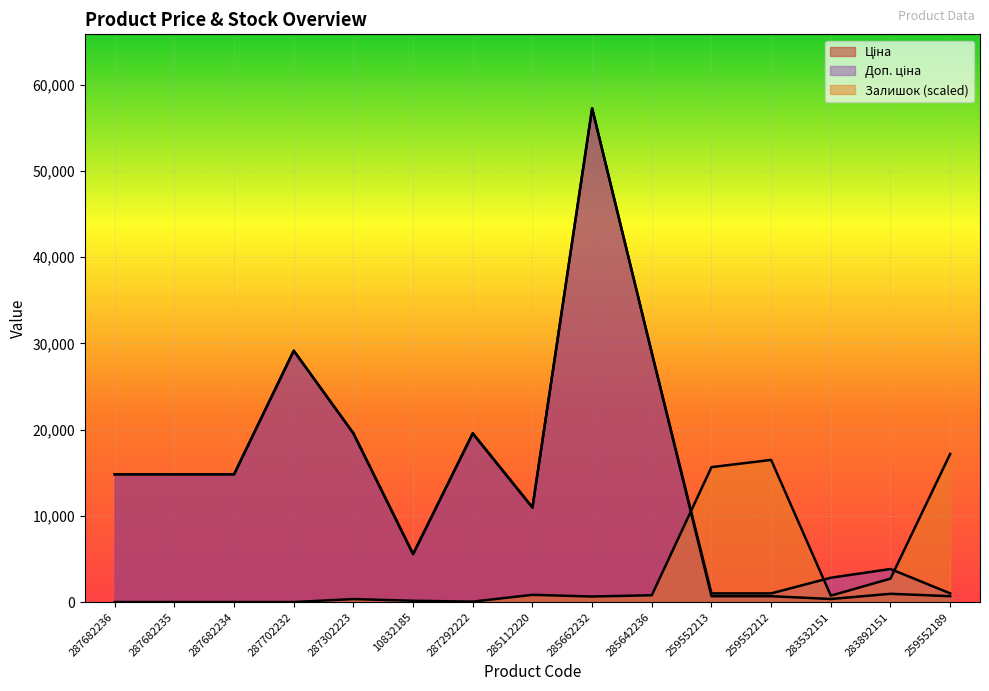

Count the number of data series in this chart.

3